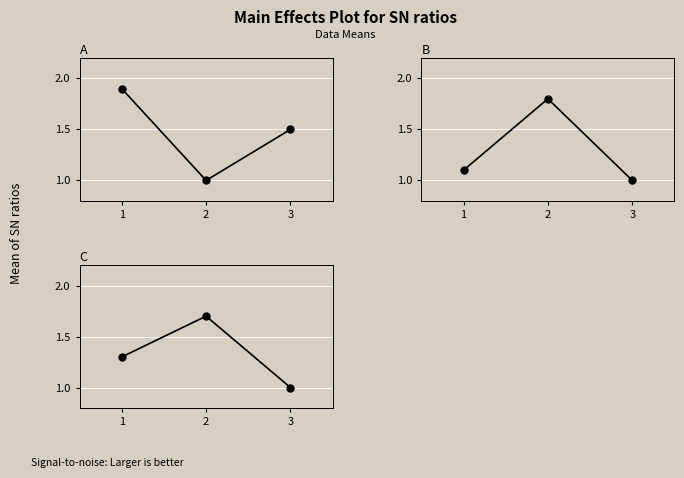

Reading left to right, extract all data points from this chart.

A: 1=1.9	2=1.0	3=1.5
B: 1=1.1	2=1.8	3=1.0
C: 1=1.3	2=1.7	3=1.0